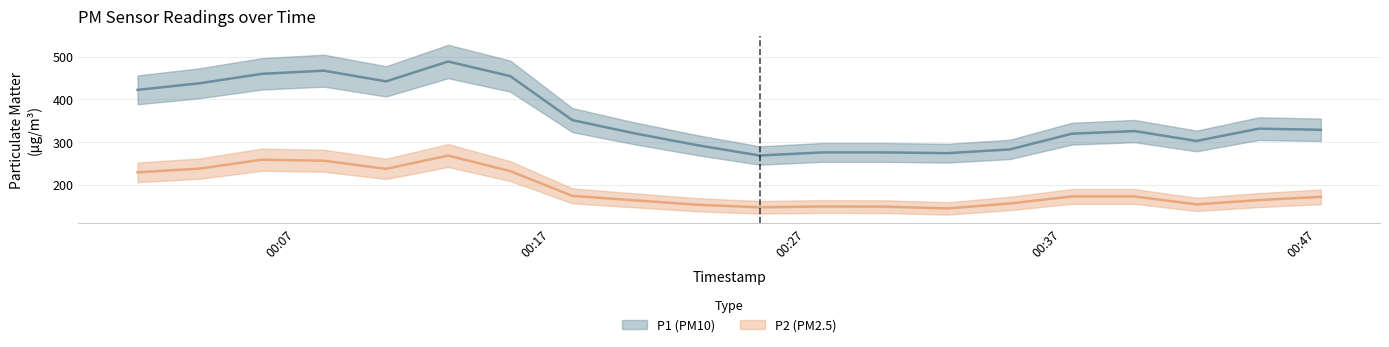

At which category does P1 reach its first local peak?

2023-02-11T00:08:07